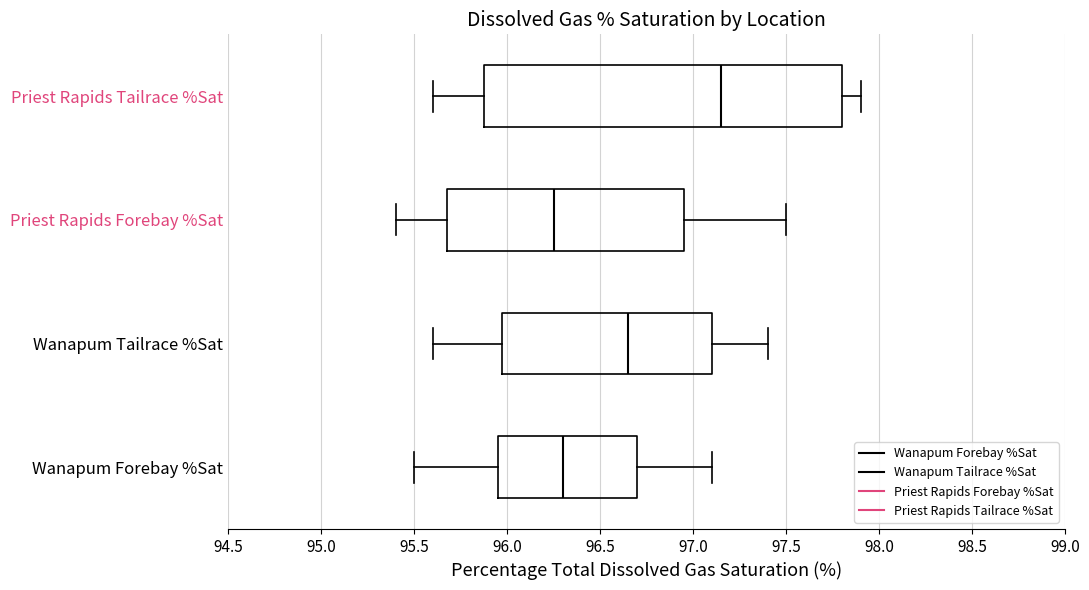

Reading bottom to top, read every box against the x-axis: the position of its median line, the range the box covers, and the ends of its whiskers. The values are not printed on the chart, so give them approximately, as read against the axis.

Wanapum Forebay %Sat: median 96.30, box 95.95 to 96.70, whiskers 95.50 to 97.10
Wanapum Tailrace %Sat: median 96.65, box 96.00 to 97.10, whiskers 95.60 to 97.40
Priest Rapids Forebay %Sat: median 96.25, box 95.70 to 96.95, whiskers 95.40 to 97.50
Priest Rapids Tailrace %Sat: median 97.15, box 95.90 to 97.80, whiskers 95.60 to 97.90